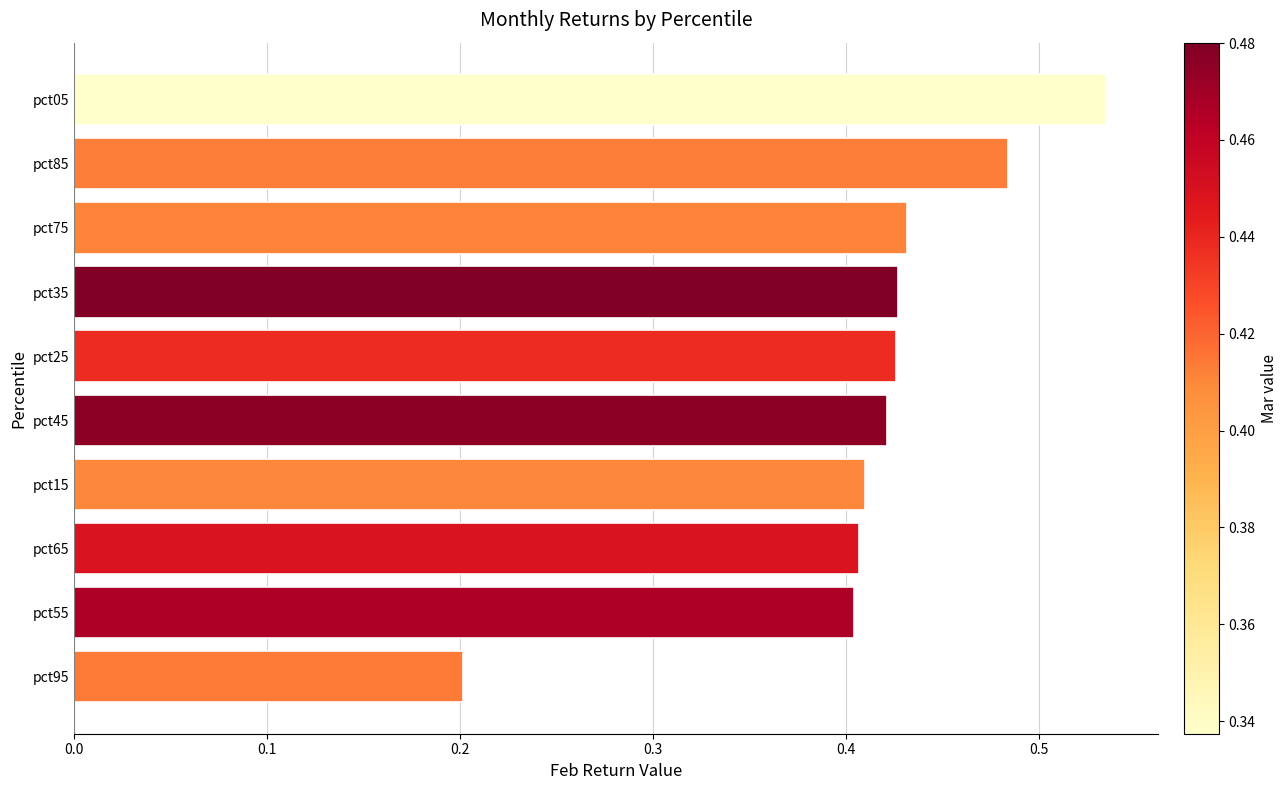

How many distinct data groups are displayed?

1